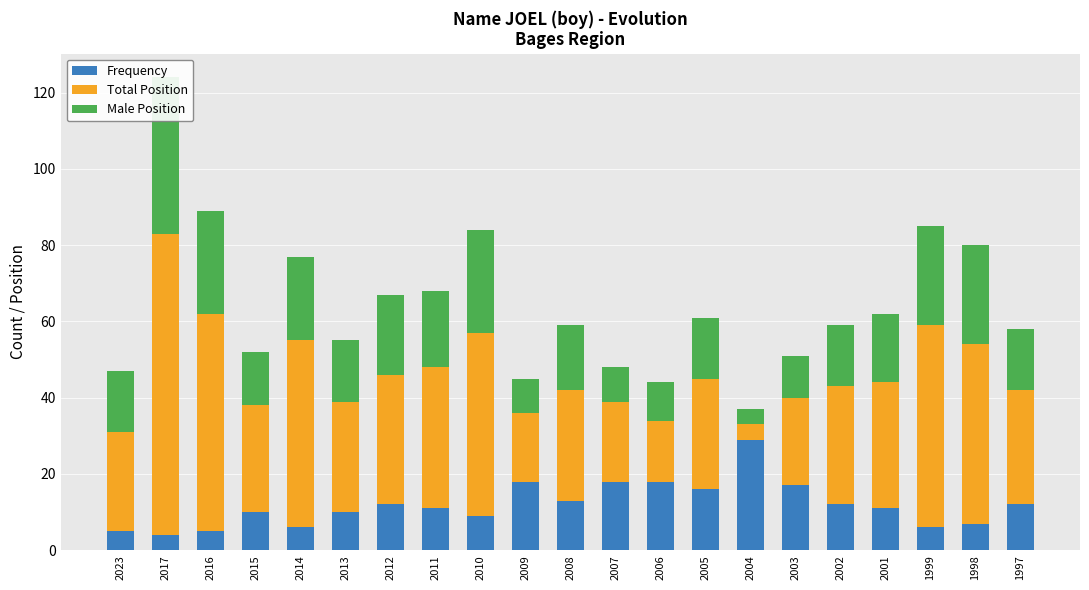

How many data points in Male Position are above 16?

10